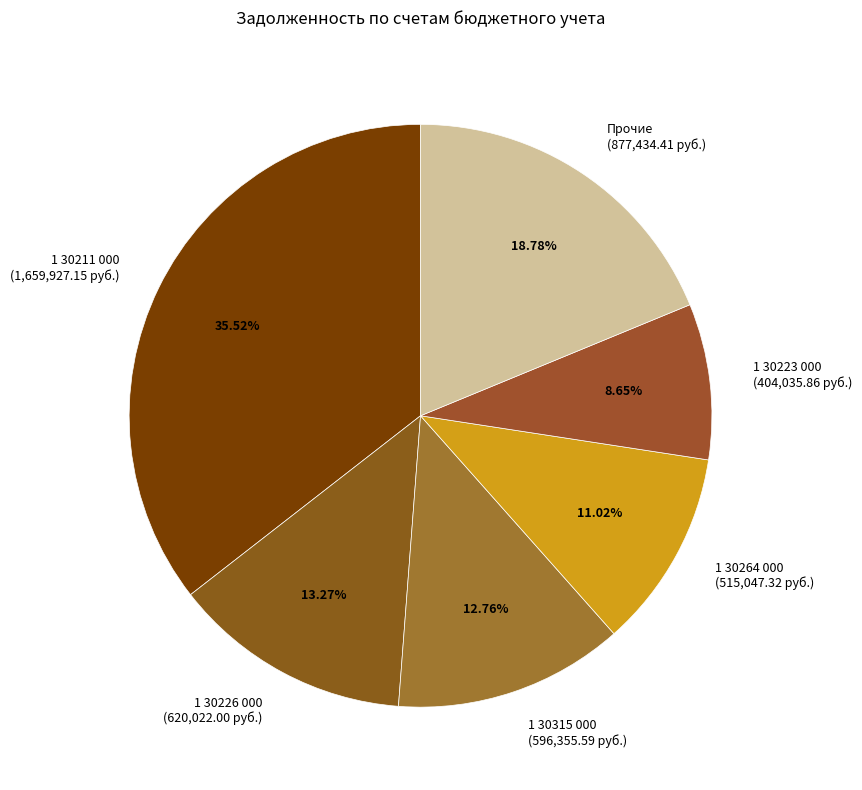

Rank the categories by value from lowest to highest.

1 30223 000 (404,035.86 руб.), 1 30264 000 (515,047.32 руб.), 1 30315 000 (596,355.59 руб.), 1 30226 000 (620,022.00 руб.), Прочие (877,434.41 руб.), 1 30211 000 (1,659,927.15 руб.)